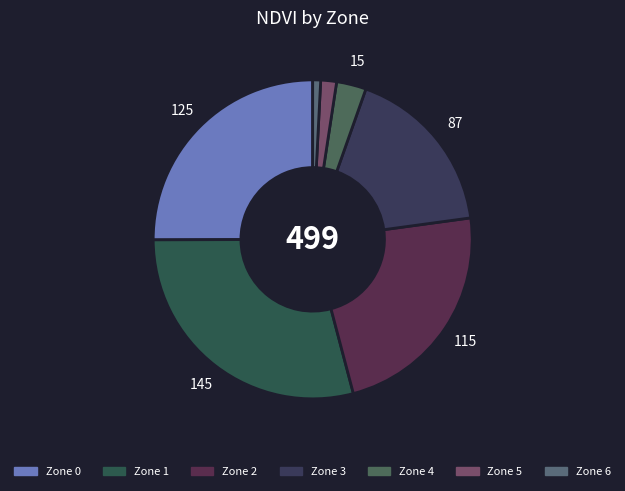

Count the number of slices in the pie.

7